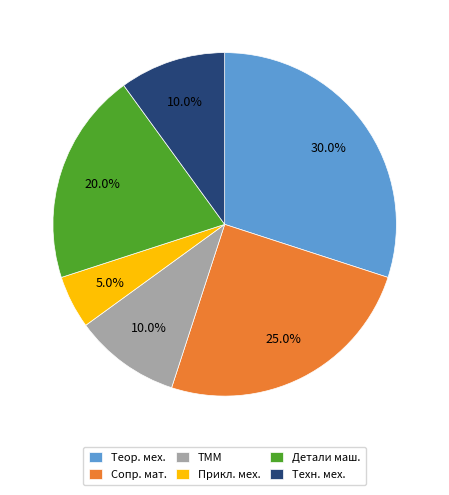

What percentage do Прикл. мех. and Техн. мех. together represent?

15.0%